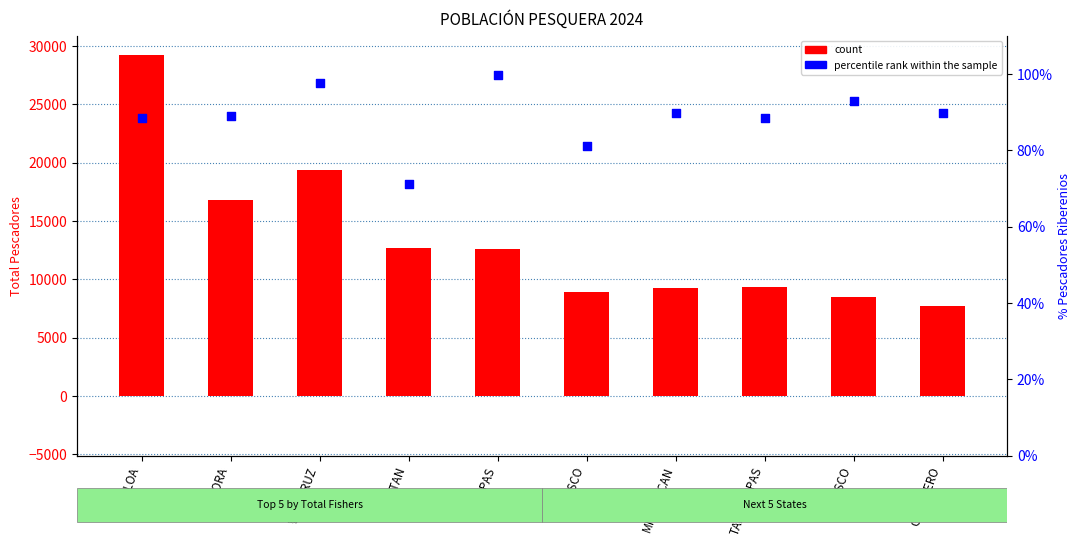

Which series has the largest total across all categories?

count